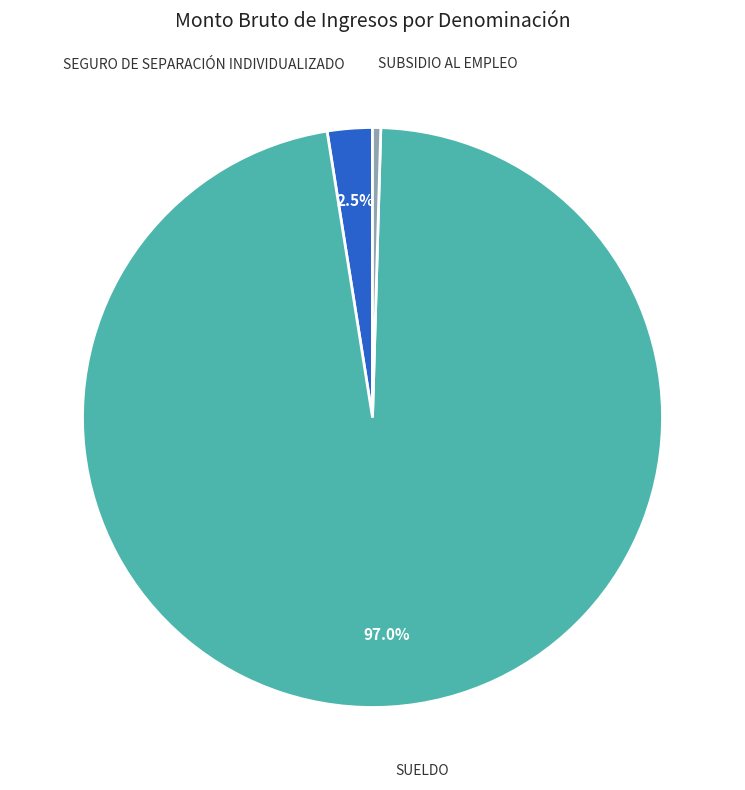

Which slice is the largest?

SUELDO